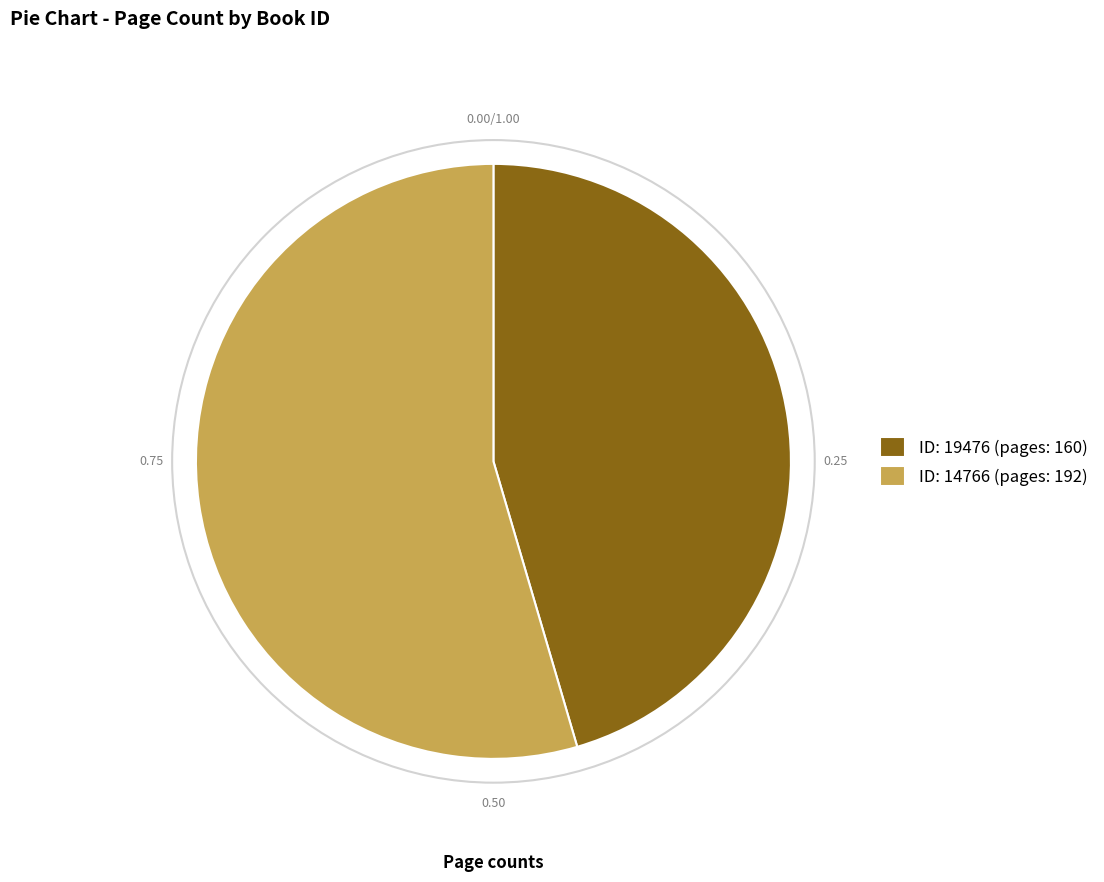

How many slices are in this pie chart?

2